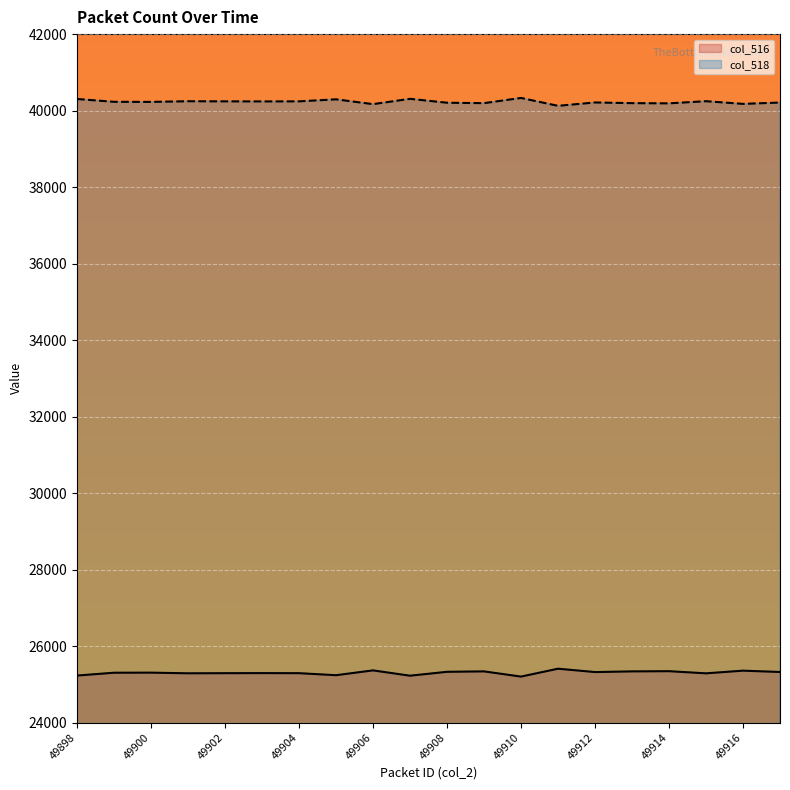

Where is the first local minimum for col_518?

49901